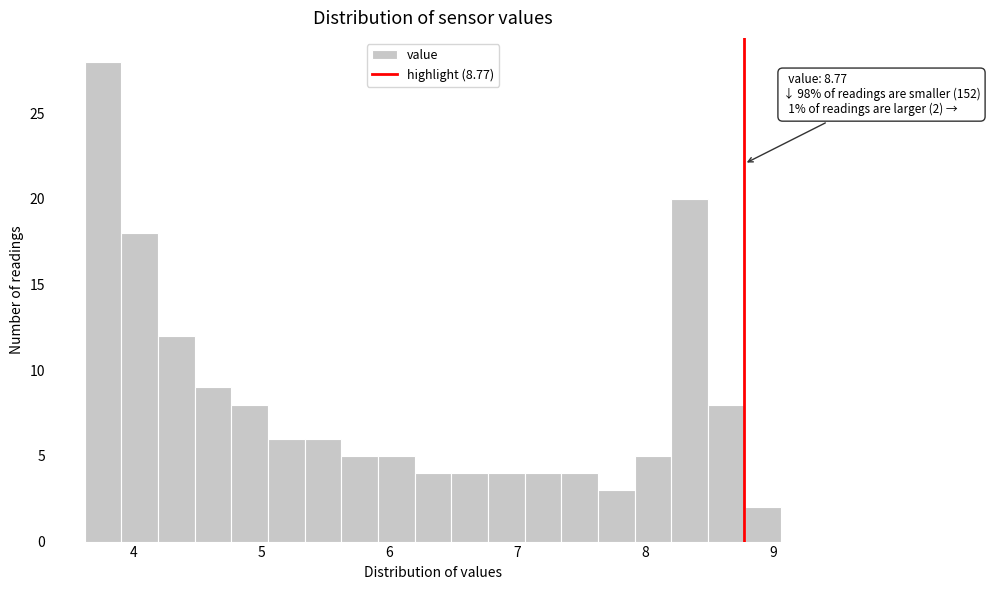

Around what value on the x-axis is the tallest bar? Give the approximate position of its centre, as read against the axis.

3.8